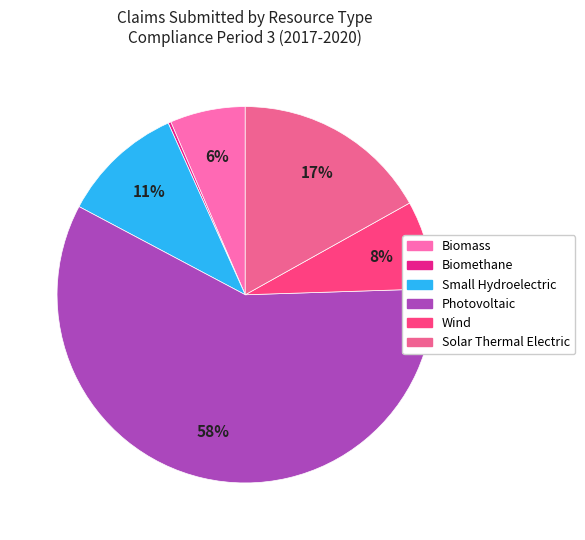

To the nearest percent, what is the difference between the largest and smallest slice percentages?

58%